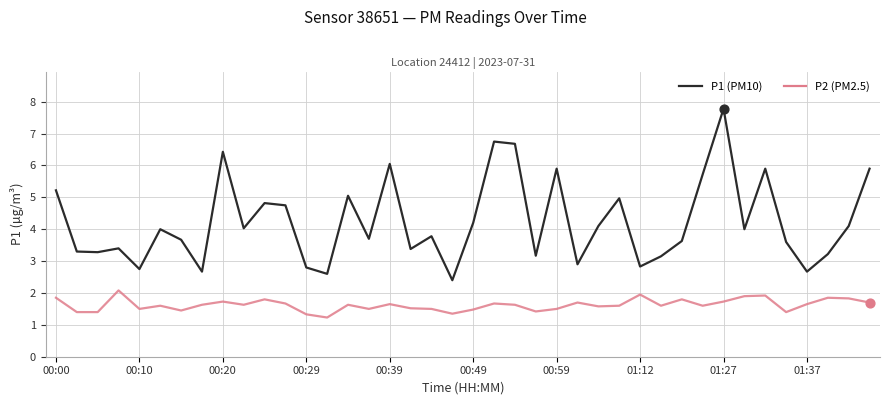

What is the maximum value shown in the chart?

7.8